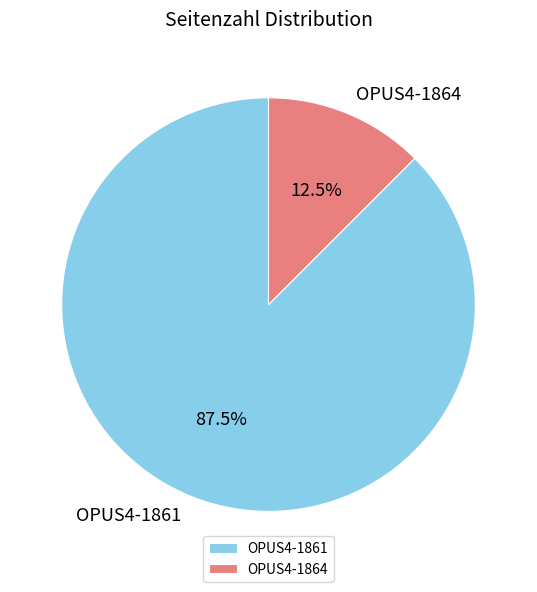

Combined, what portion of the pie is OPUS4-1861 and OPUS4-1864?

100.0%